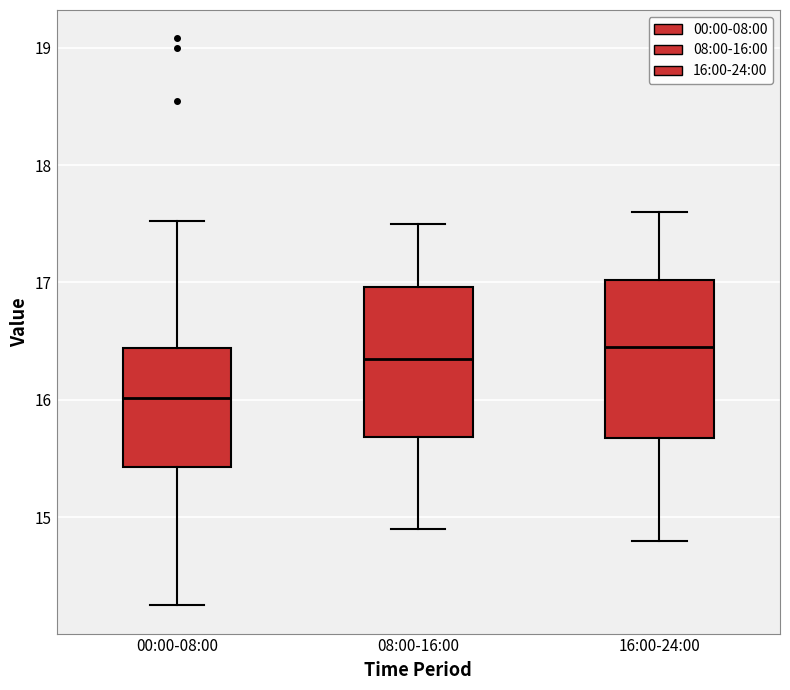

Reading left to right, transcribe this box plot: for each box, give where its median line is, the range the box spans, and where its two whiskers end, as read against the y-axis. The values are not printed on the chart, so give them approximately, as read against the axis.

00:00-08:00: median 16.0, box 15.4 to 16.4, whiskers 14.3 to 17.5
08:00-16:00: median 16.4, box 15.7 to 17.0, whiskers 14.9 to 17.5
16:00-24:00: median 16.5, box 15.7 to 17.0, whiskers 14.8 to 17.6